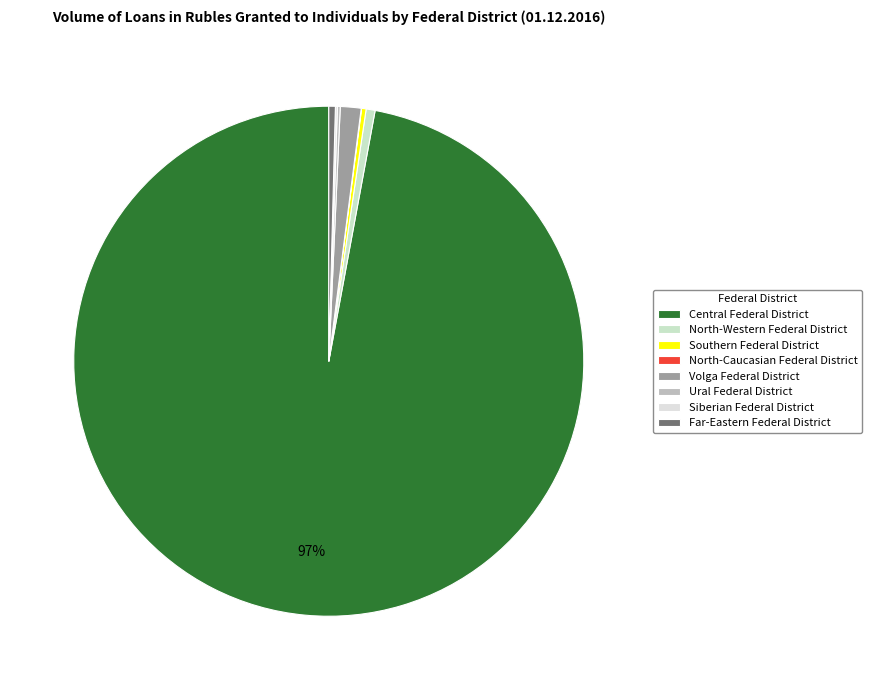

Do Central Federal District and Southern Federal District together represent more than half of the pie?

Yes